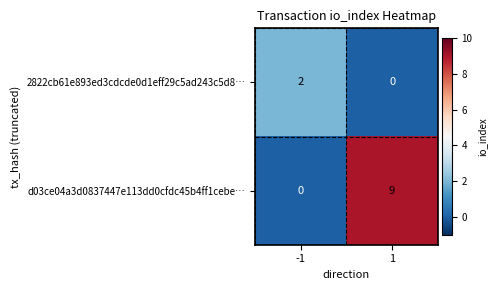

What is the total value across all series at 1?

9